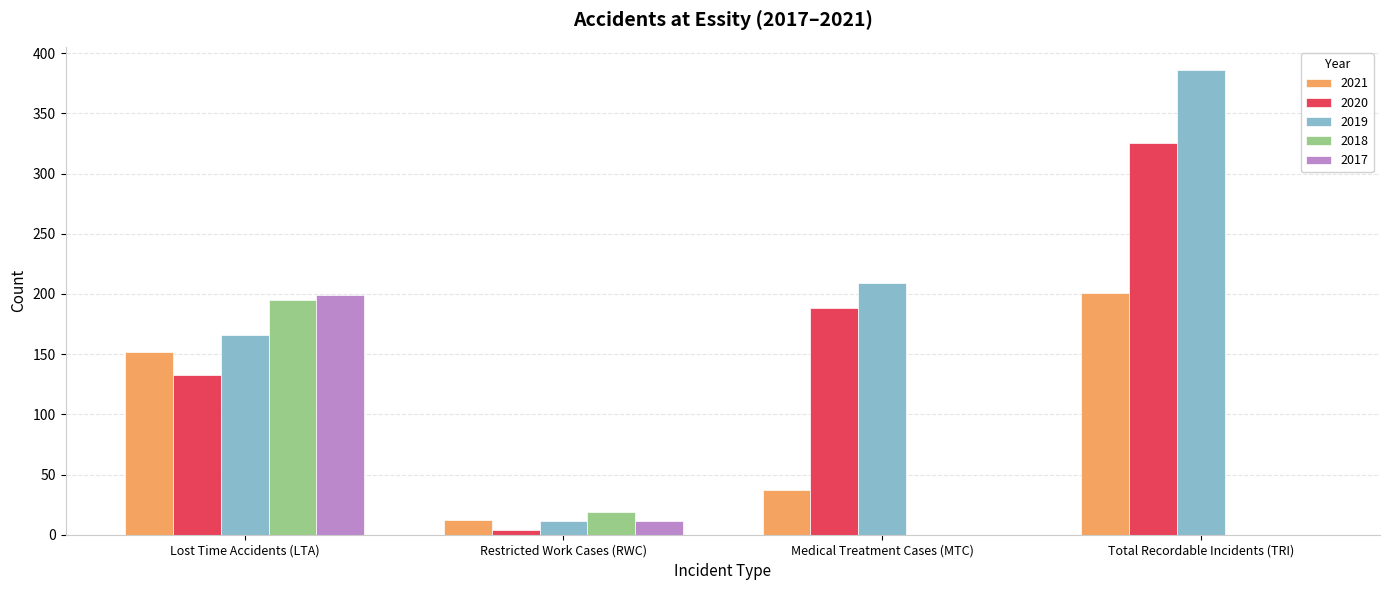

The value of 2019 at Lost Time Accidents (LTA) is 103. True or false?

False